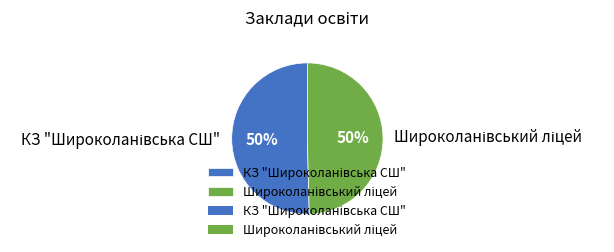

To the nearest percent, what is the average slice percentage?

50%